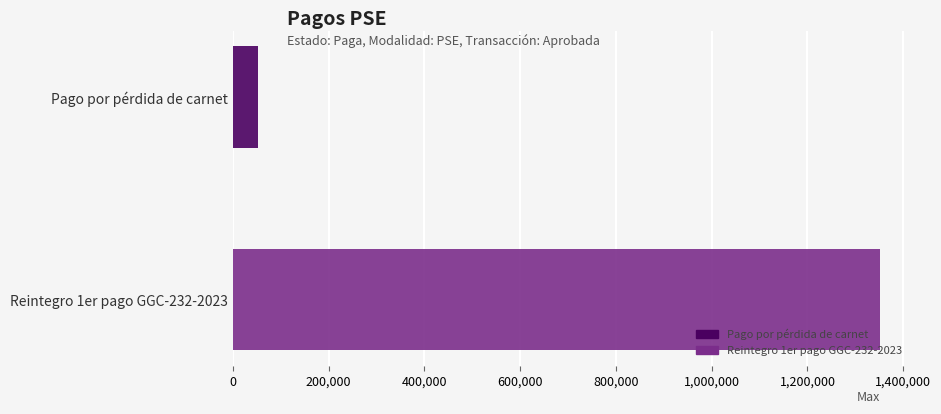

List the series in order of their overall mean, lowest first.

Pago por pérdida de carnet, Reintegro 1er pago GGC-232-2023